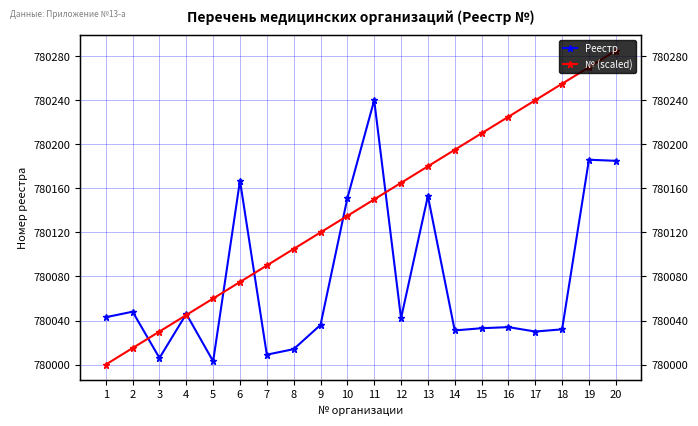

Where do Реестр and № (scaled) first cross each other?

2 and 3